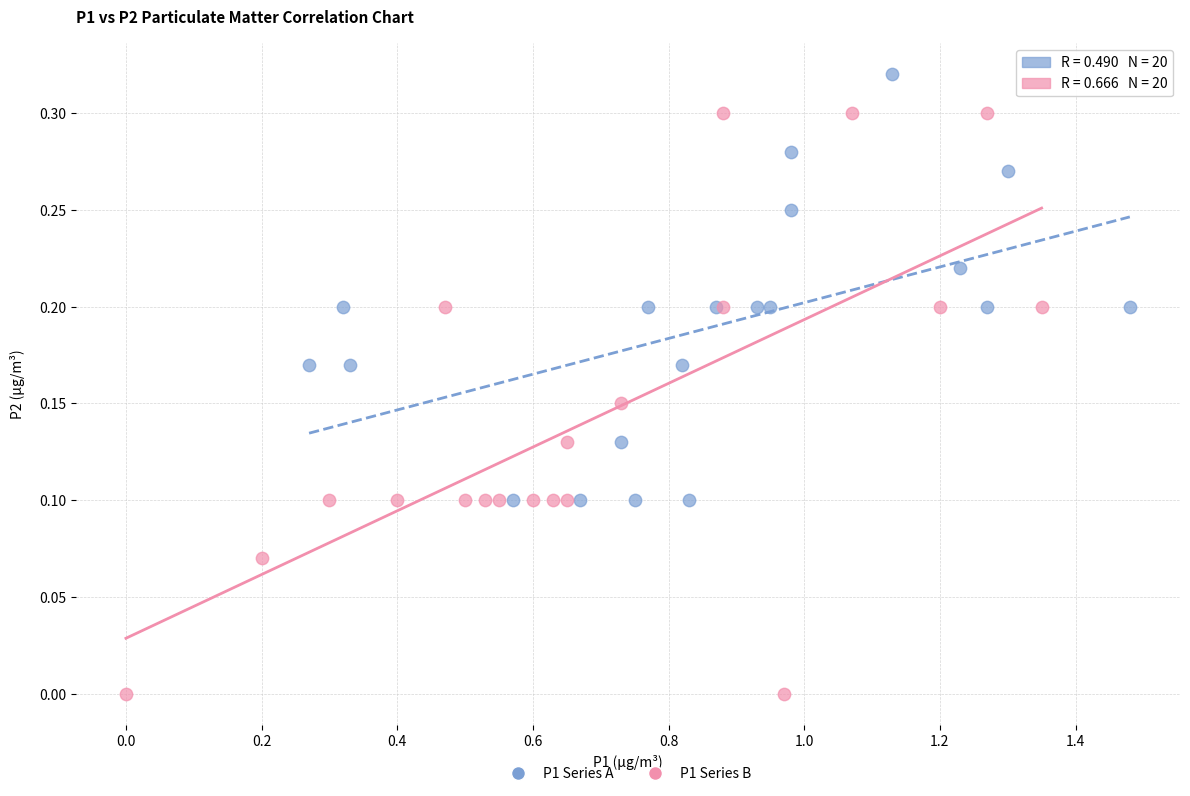

Which series contains the highest Y value?

P1 Series A